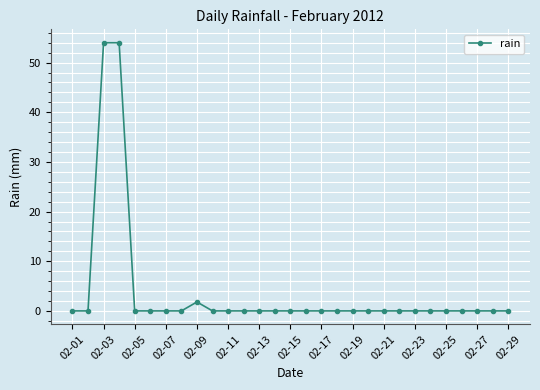

Does the chart display data point markers on the line(s)?

Yes